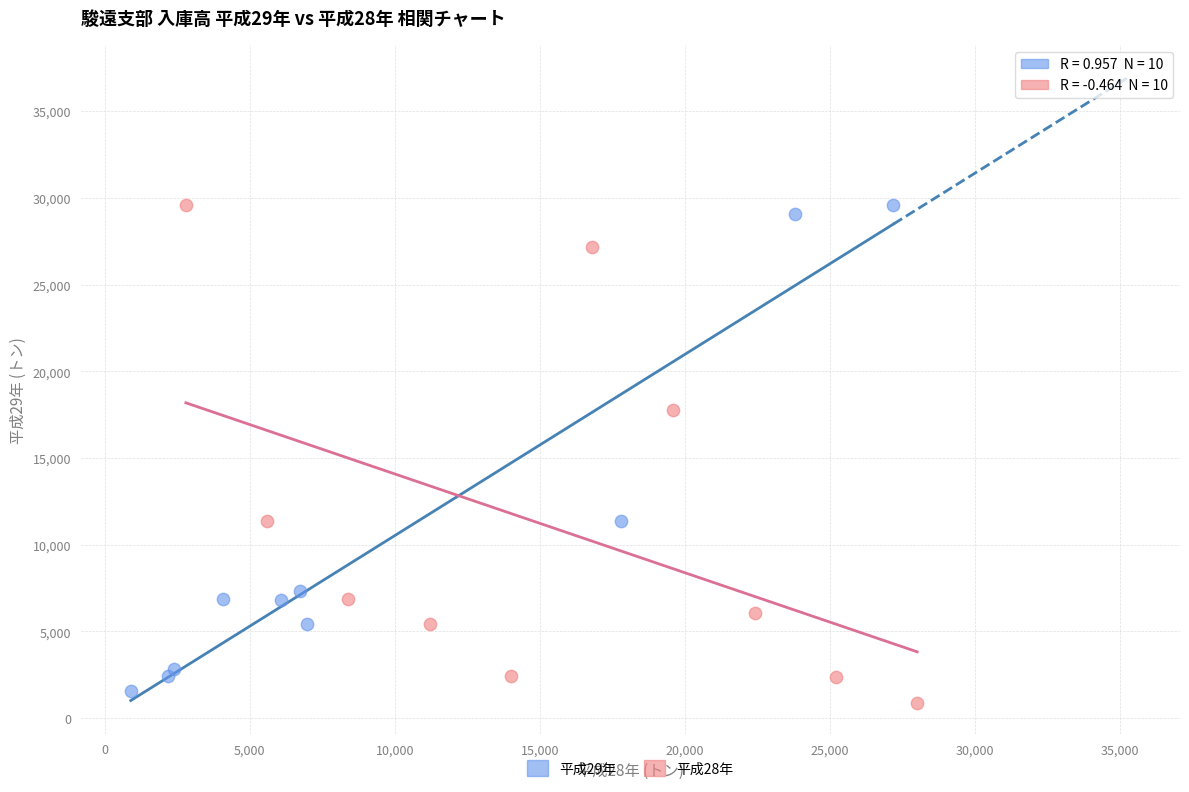

Which series contains the lowest Y value?

平成28年